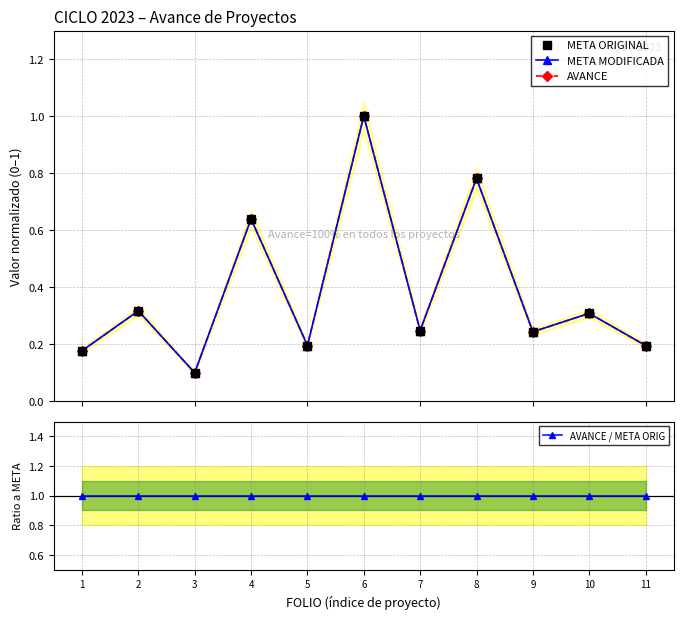

Reading left to right, what are all the values shown in this chart?

META ORIGINAL: 0.2	0.3	0.1	0.6	0.2	1.0	0.2	0.8	0.2	0.3	0.2
META MODIFICADA: 0.2	0.3	0.1	0.6	0.2	1.0	0.2	0.8	0.2	0.3	0.2
AVANCE: 0.2	0.3	0.1	0.6	0.2	1.0	0.2	0.8	0.2	0.3	0.2
AVANCE / META ORIG: 1.0	1.0	1.0	1.0	1.0	1.0	1.0	1.0	1.0	1.0	1.0